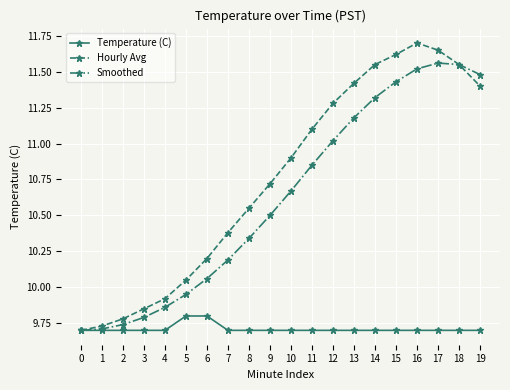

What are all the series names shown in the legend?

Temperature (C), Hourly Avg, Smoothed